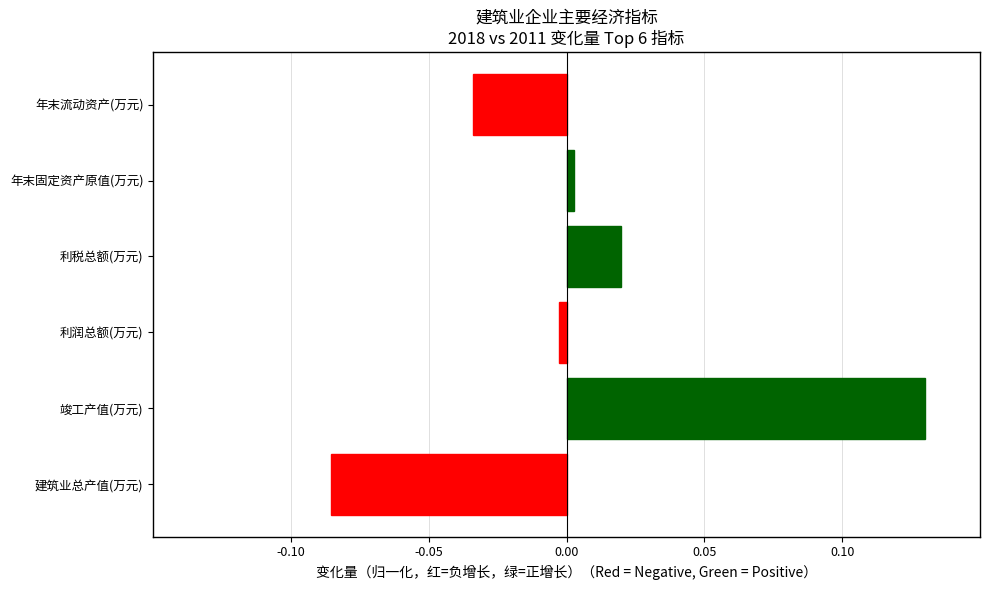

Which category has the lowest value across all series?

建筑业总产值(万元)